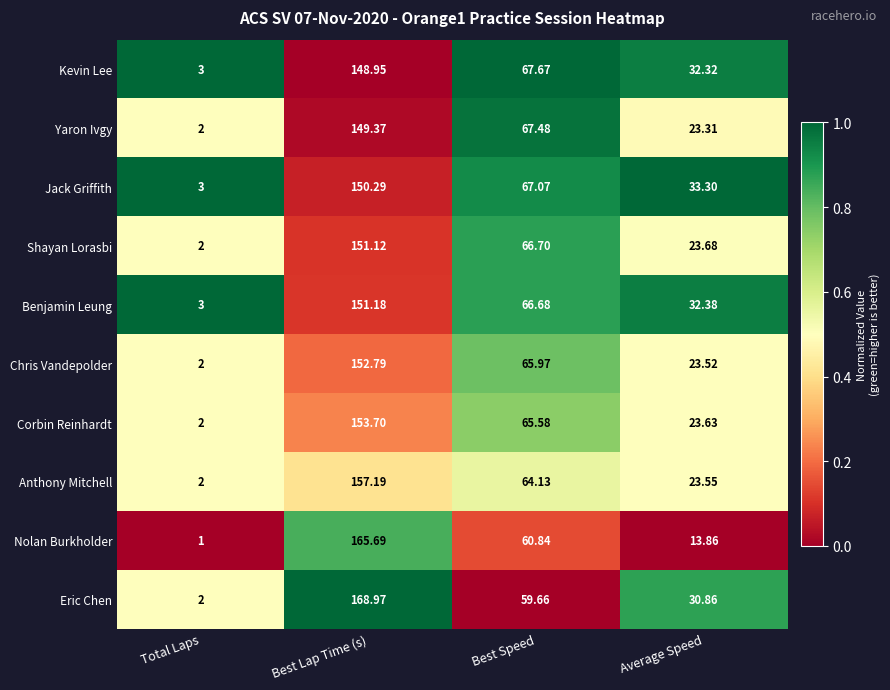

Count the number of data series in this chart.

10